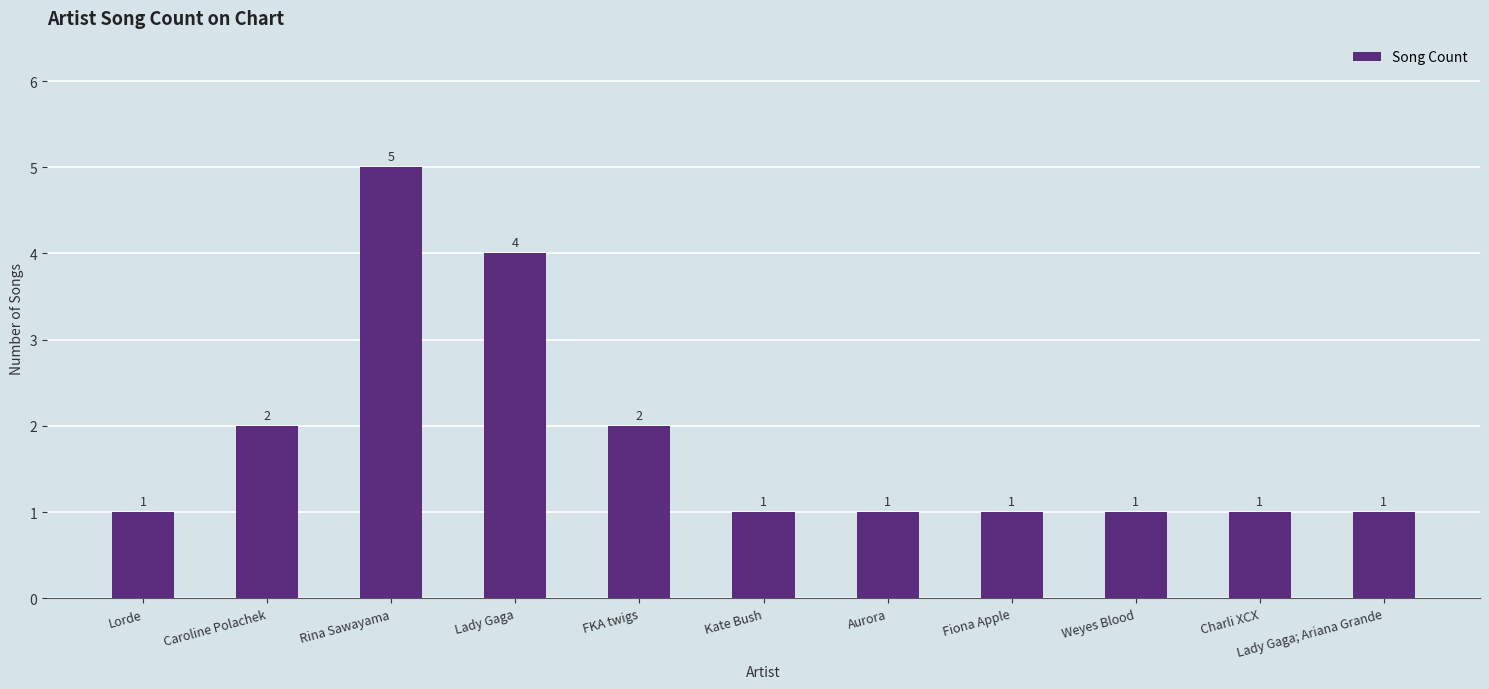

Which label corresponds to the largest value in the chart?

Rina Sawayama